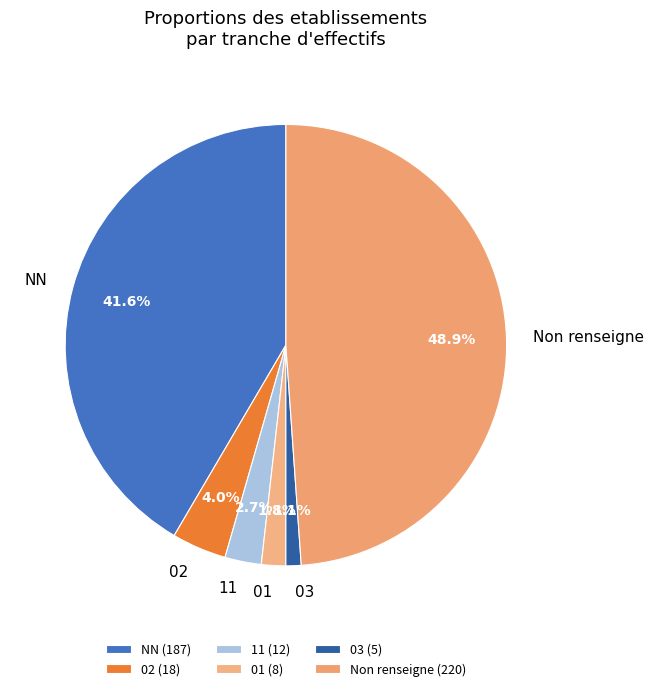

How many slices are in this pie chart?

6